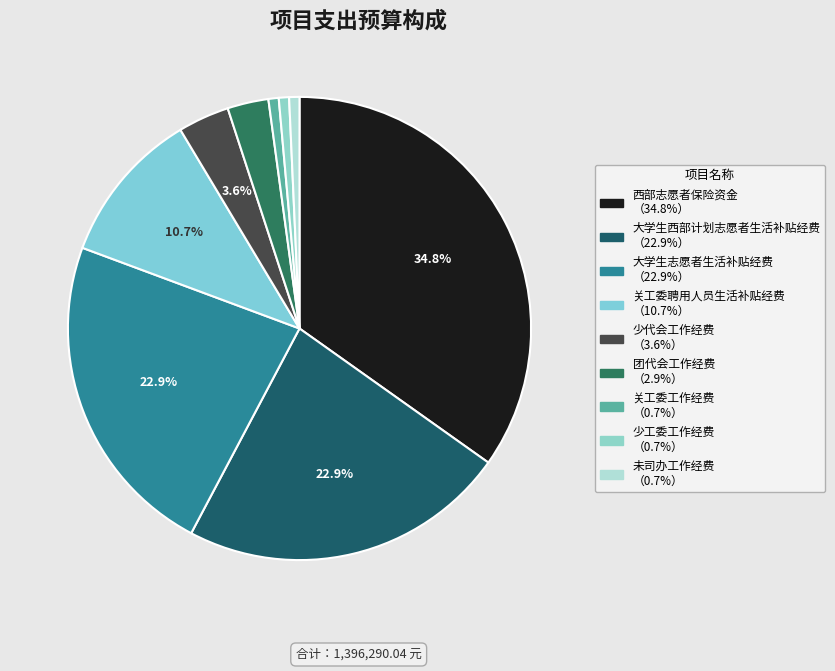

Is there a majority slice in this chart?

No